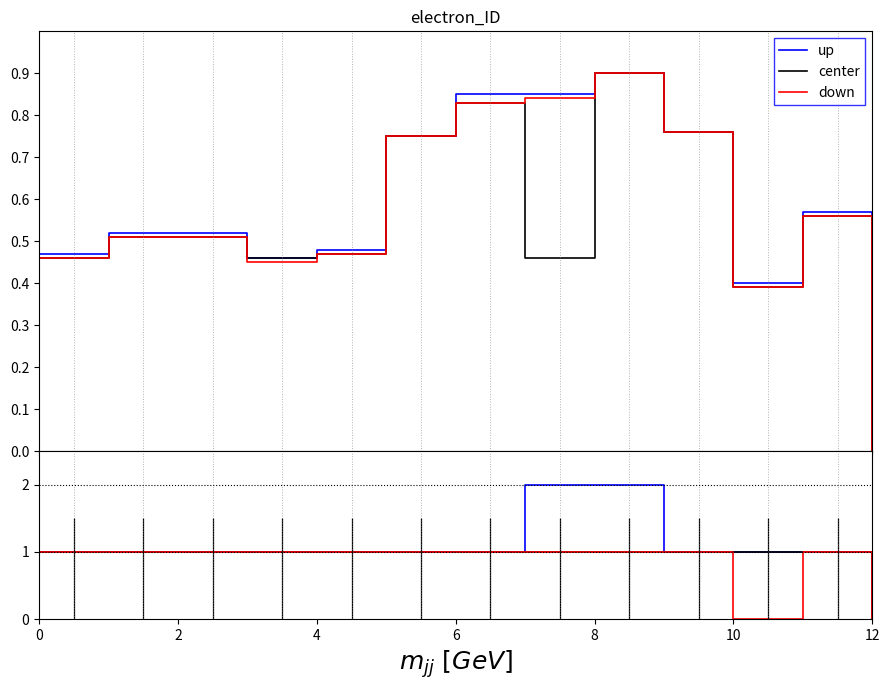

Rank the series by their maximum value, from highest to lowest.

up, center, down